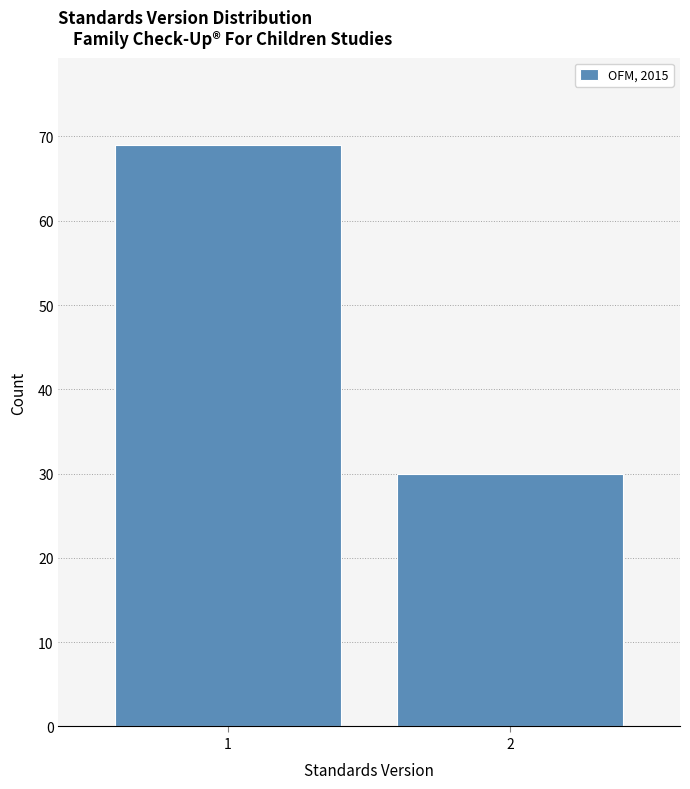

Reading left to right, transcribe all the data shown in this chart.

69	30